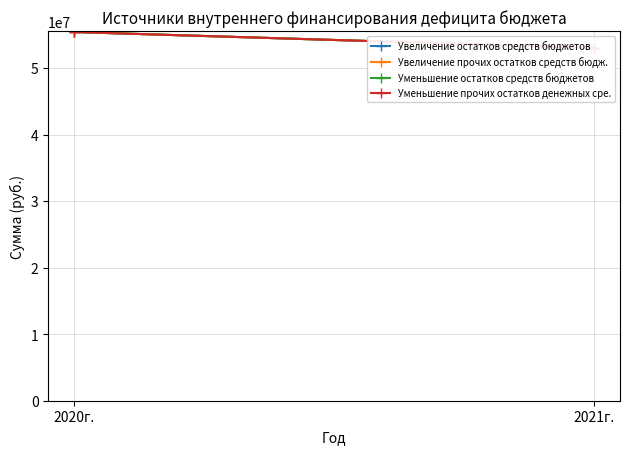

How many lines are shown in the chart?

4